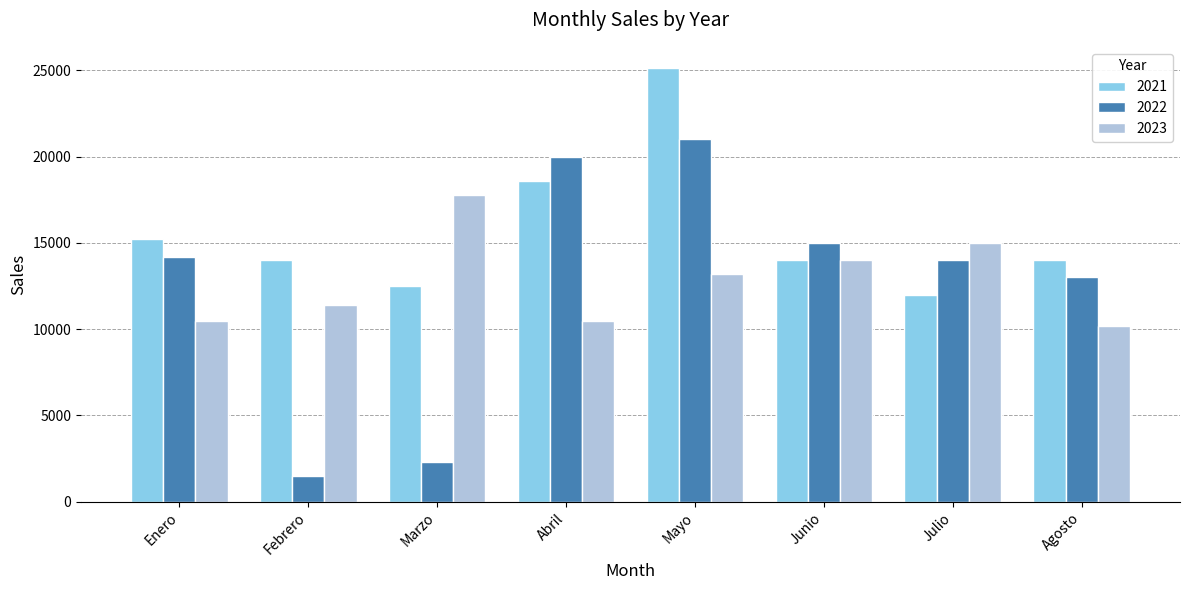

What is the difference between the maximum and minimum values in the 2021 series?

13100